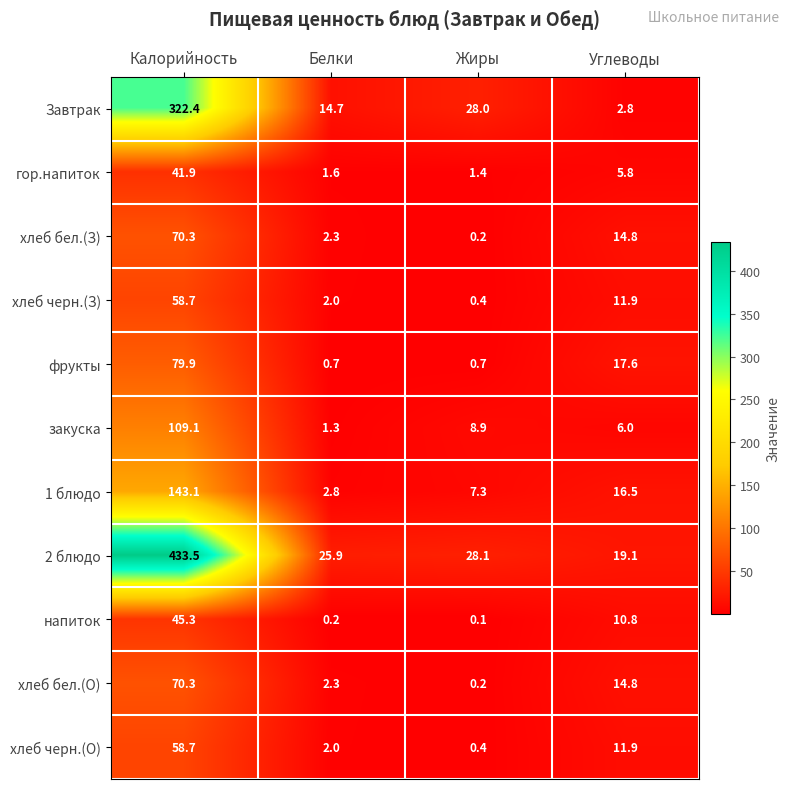

Which series has the largest range (max minus min)?

2 блюдо